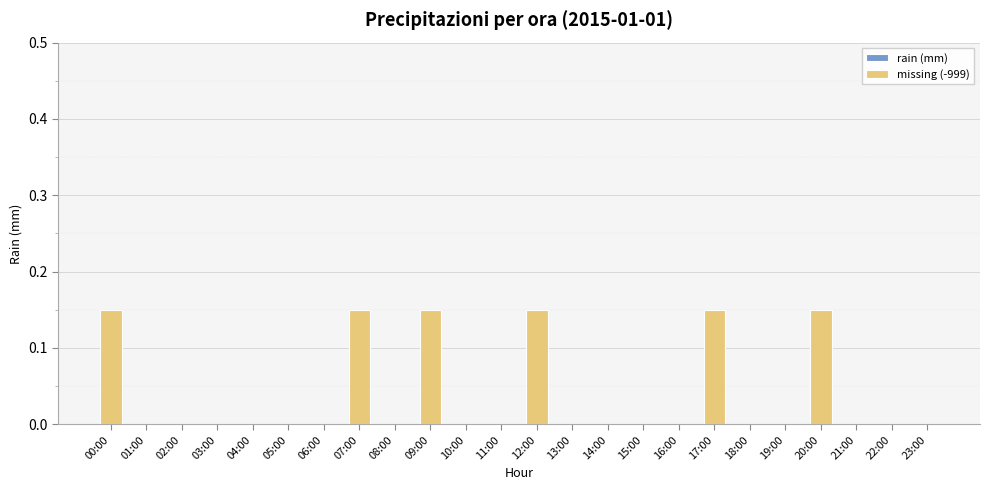

Are the bars grouped side by side (vs. stacked)?

No